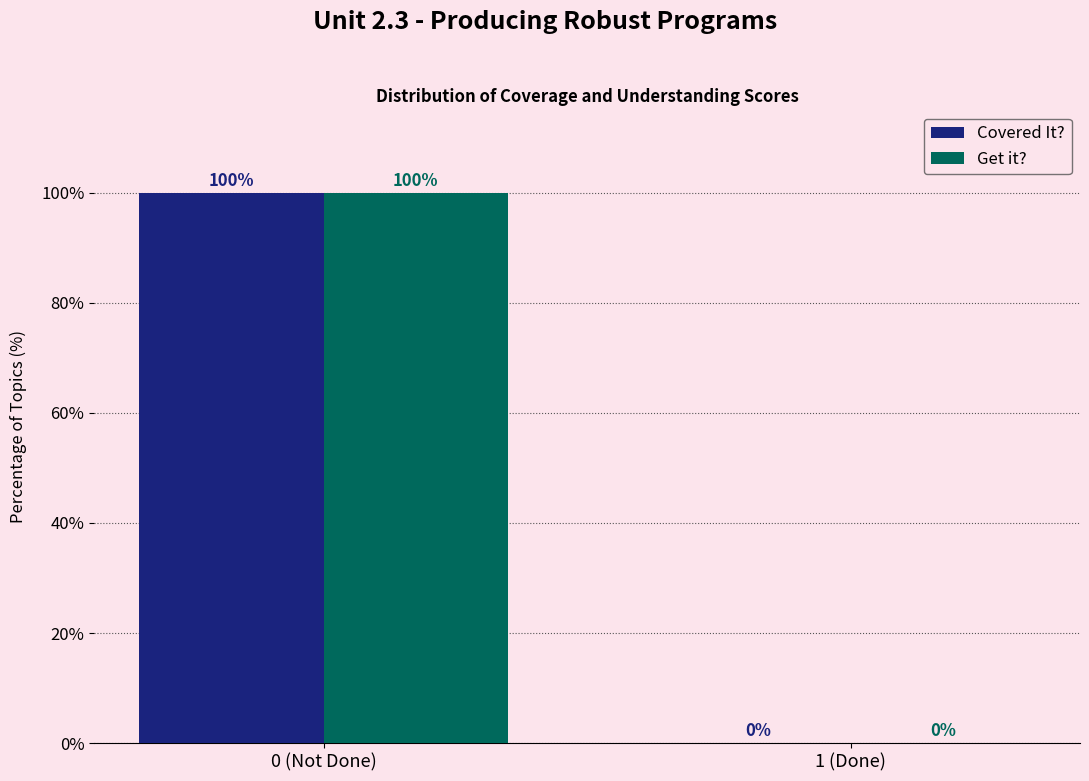

Reading left to right, transcribe all the data shown in this chart.

Covered It?: 0 (Not Done)=100	1 (Done)=0
Get it?: 0 (Not Done)=100	1 (Done)=0